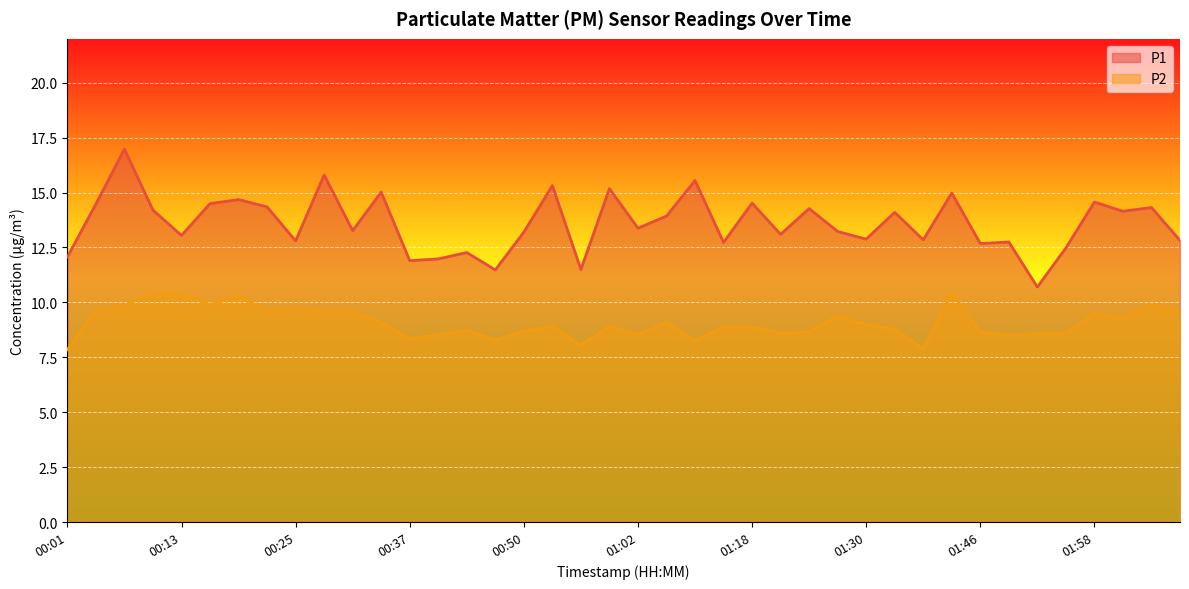

The value of P1 at 00:37 is 11.9. True or false?

True